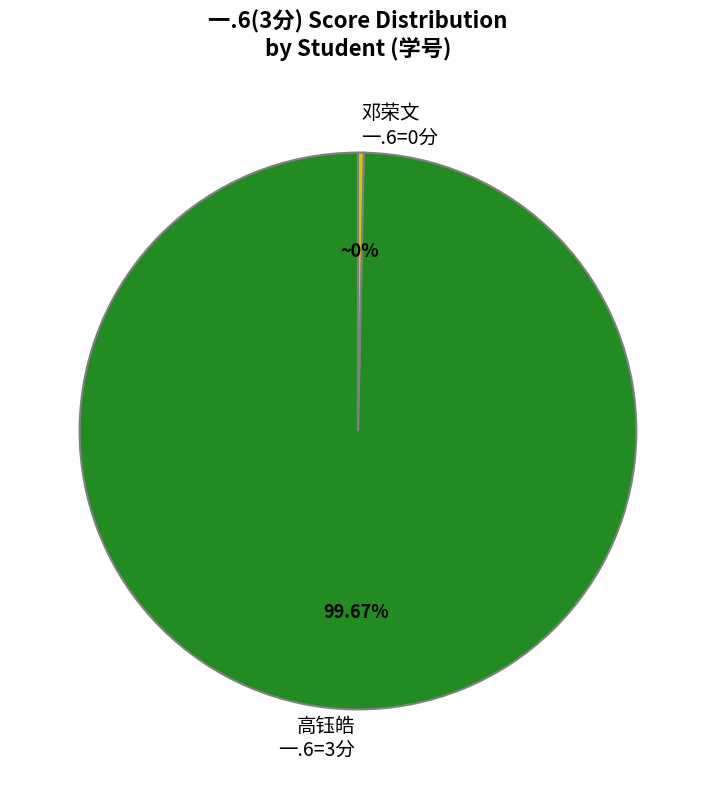

Rank the categories by value from lowest to highest.

邓荣文 一.6=0分, 高钰皓 一.6=3分